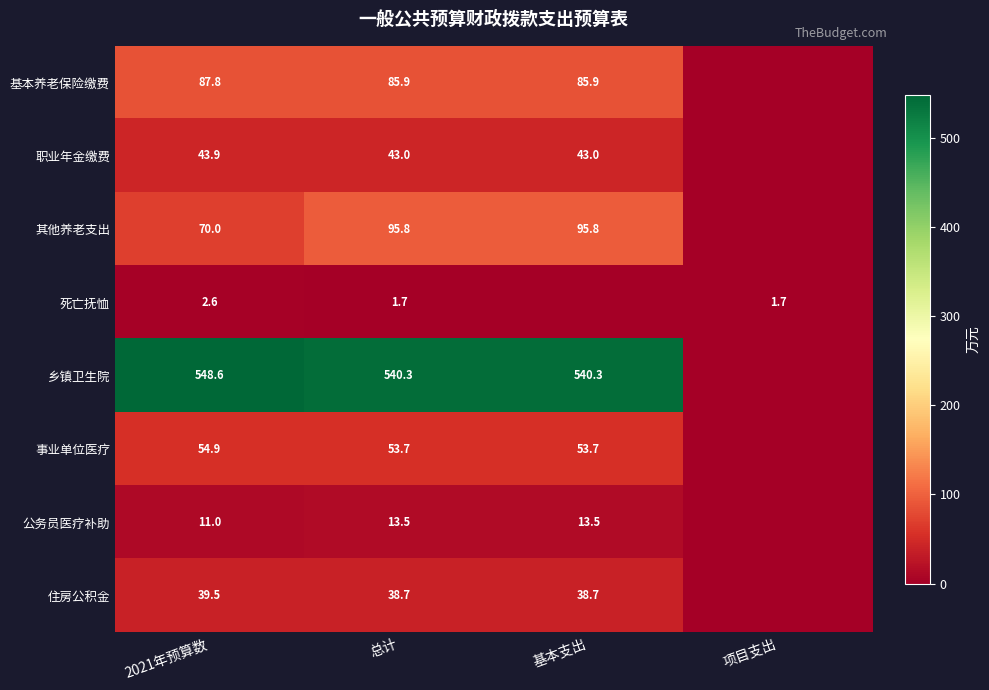

The 公务员医疗补助 series shows 6.0 at 总计. True or false?

False